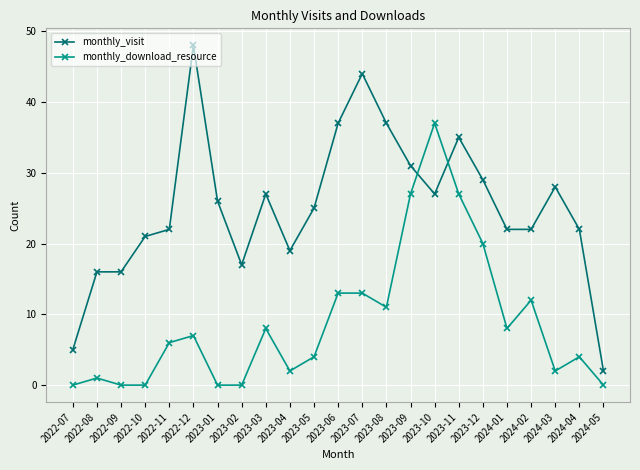

What is the difference between the highest and lowest values at 2023-11?

8